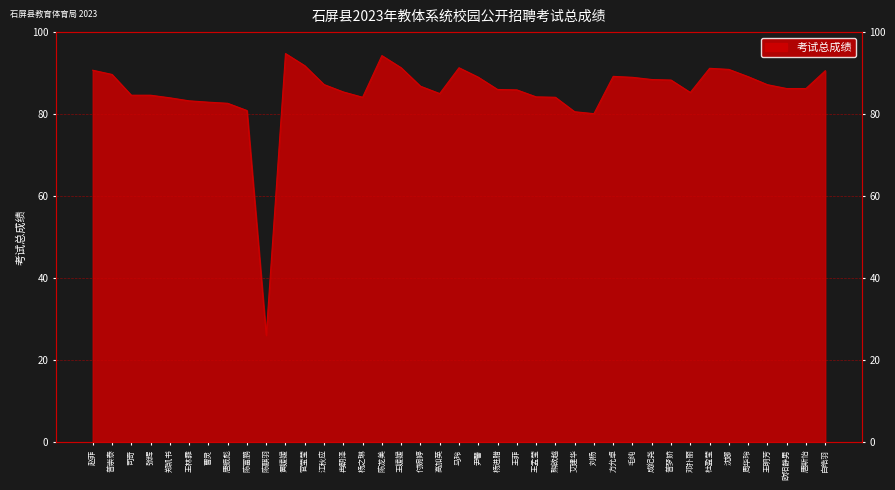

The chart shows a value of 82.6 at 唐振彪. True or false?

True